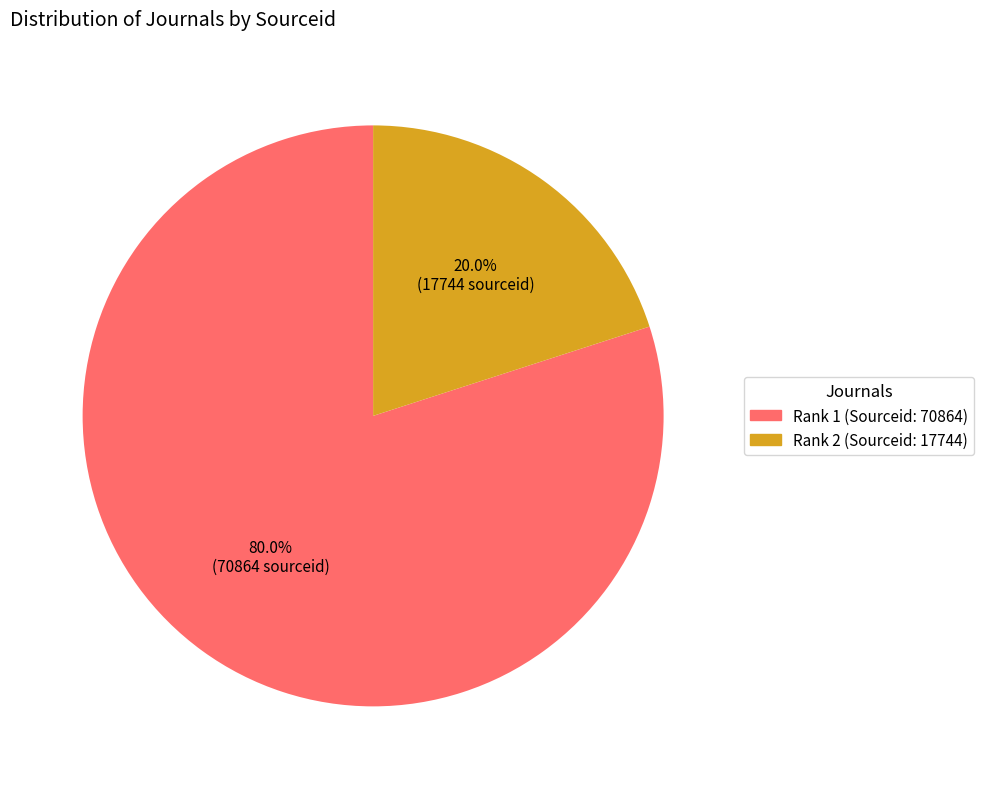

Which has a higher value, Rank 2 (Sourceid: 17744) or Rank 1 (Sourceid: 70864)?

Rank 1 (Sourceid: 70864)